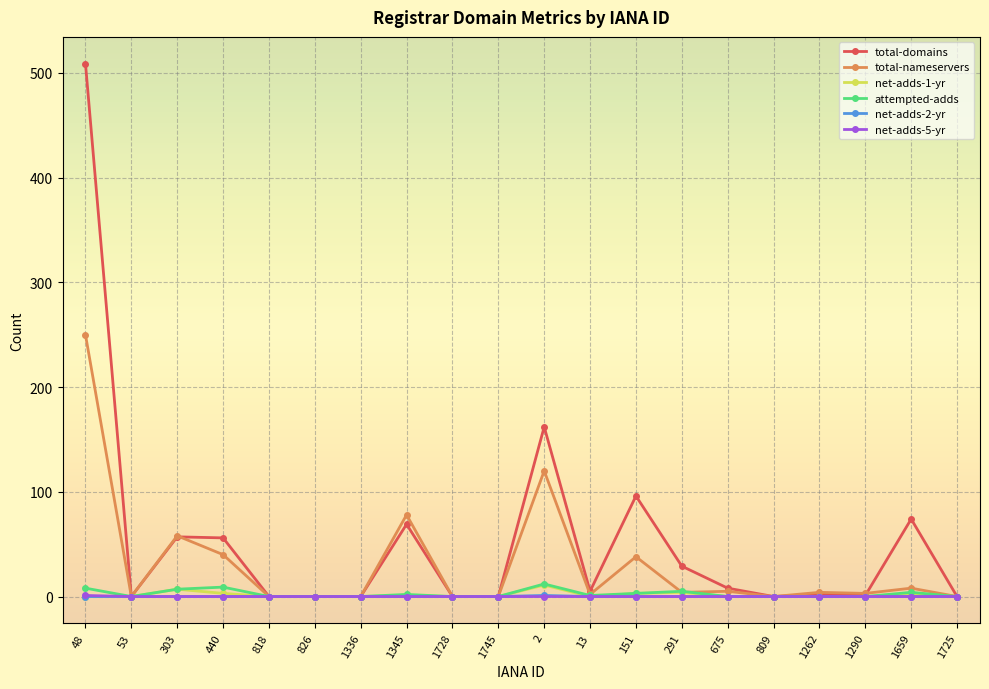

What is the maximum value shown in the chart?

509